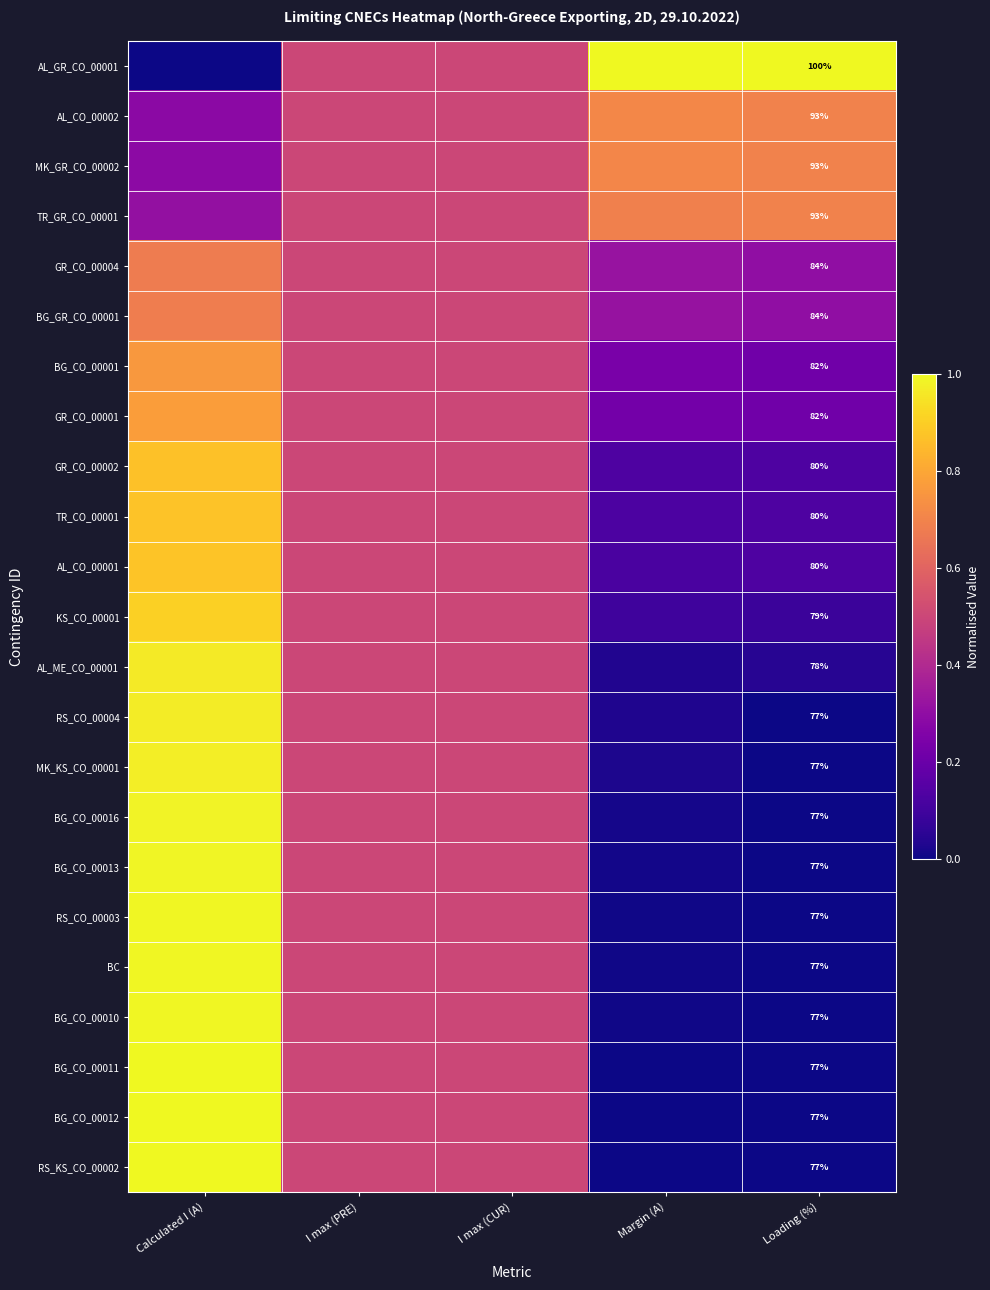

At which label is AL_ME_CO_00001 closest to 0?

Margin (A)